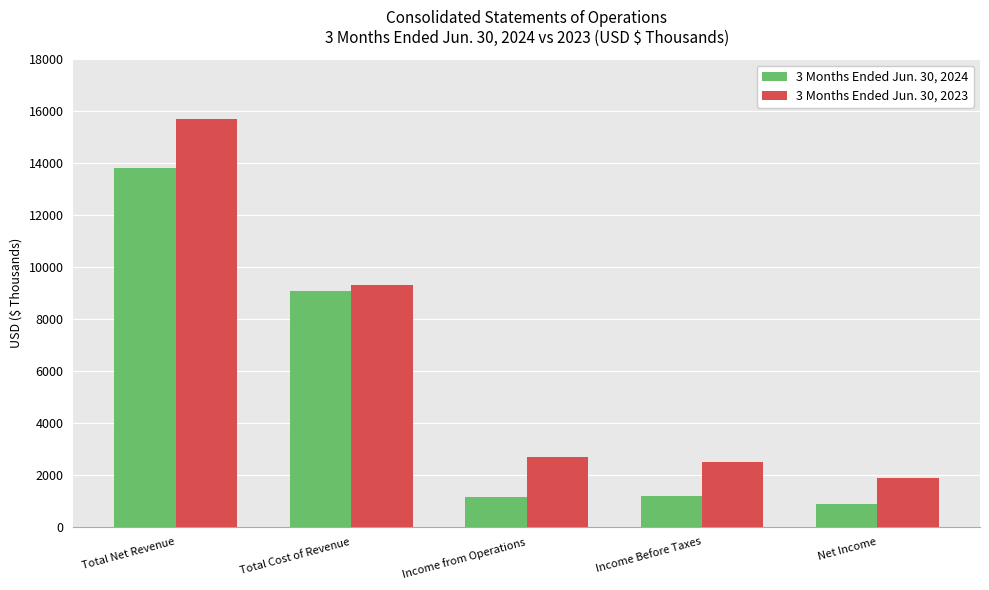

What is the difference between the maximum and minimum values in the 3 Months Ended Jun. 30, 2024 series?

12901